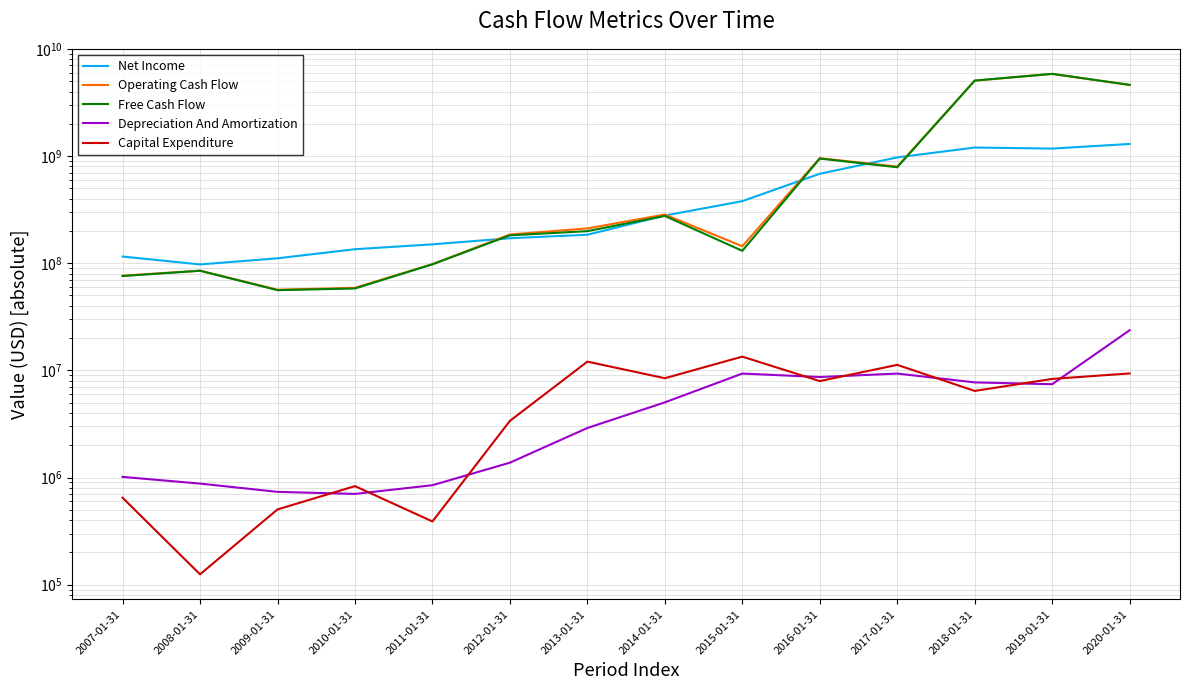

At which category does the chart reach its minimum across all series?

2008-01-31